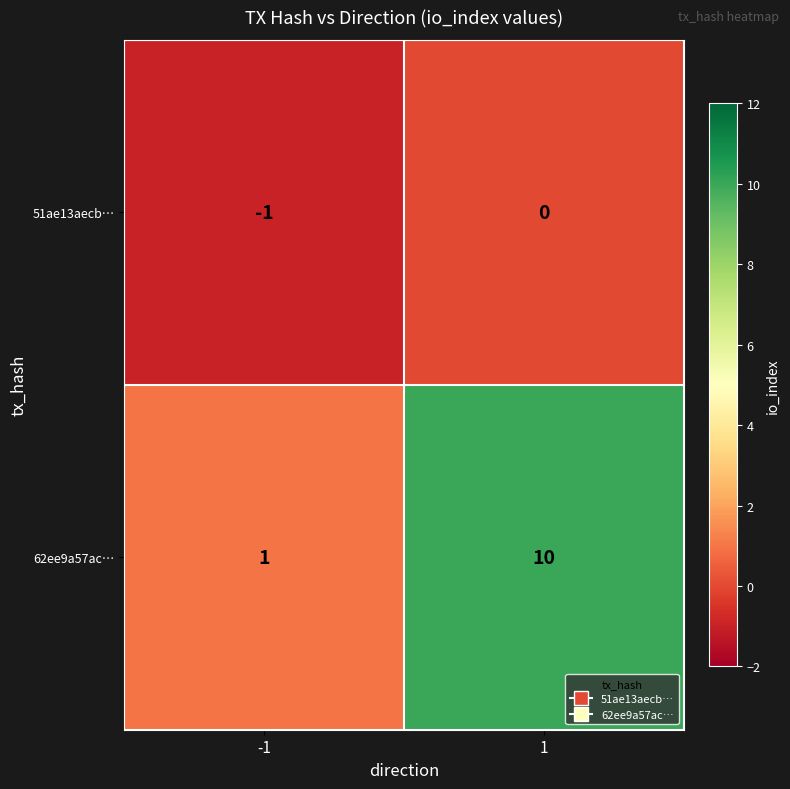

Reading left to right, transcribe all the data shown in this chart.

51ae13aecb…: -1	0
62ee9a57ac…: 1	10